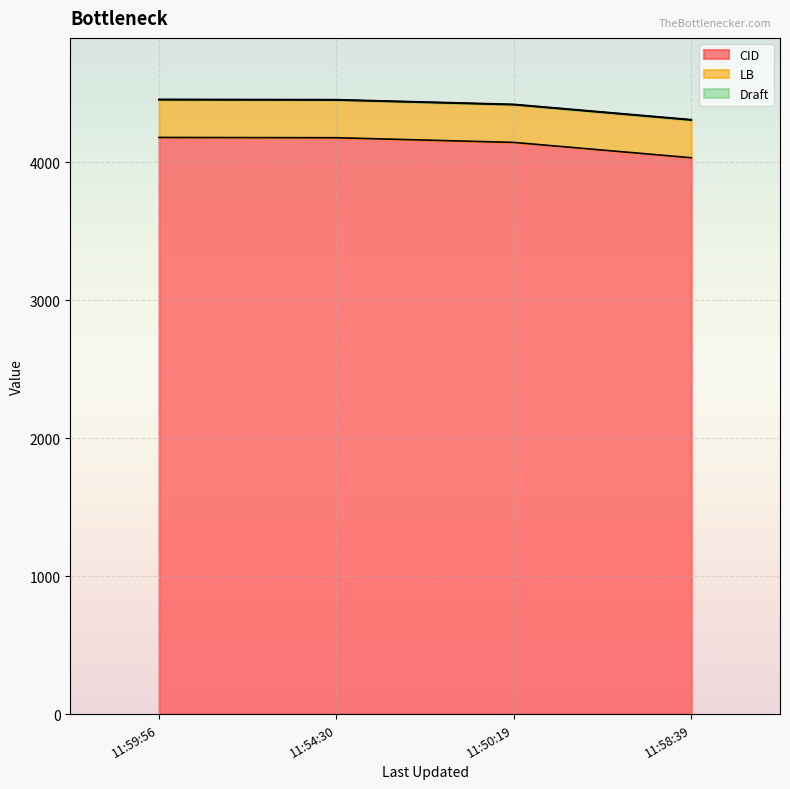

Which series changed the most between 2023-05-16 11:59:56 and 2023-05-16 11:58:39?

CID